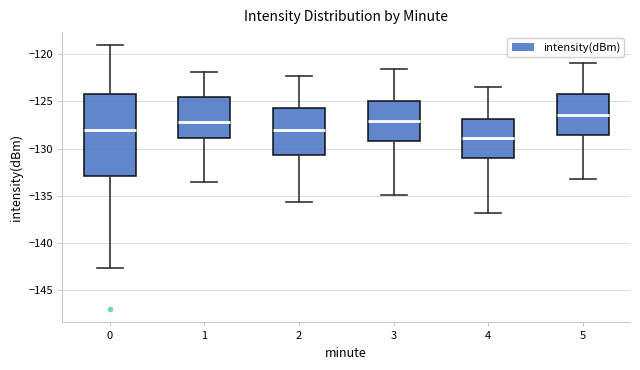

Where does the median line of the box at x = 0 sit on the y-axis? The values are not printed on the chart, so give them approximately, as read against the axis.

-128.0